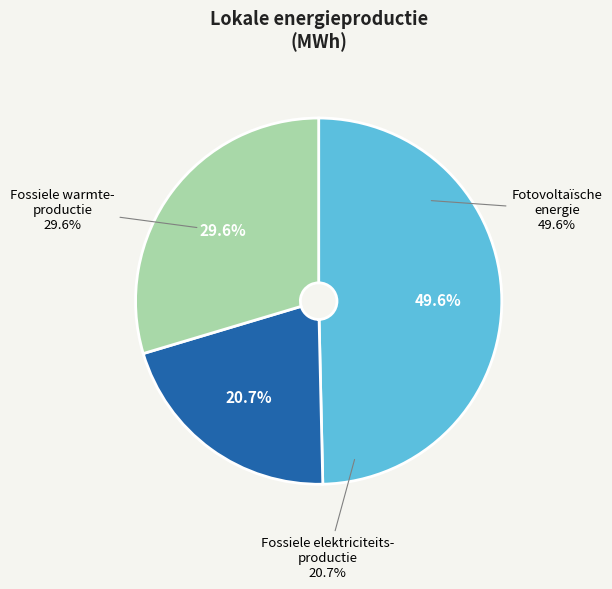

Is Fossiele warmteproductie the majority of the pie?

No